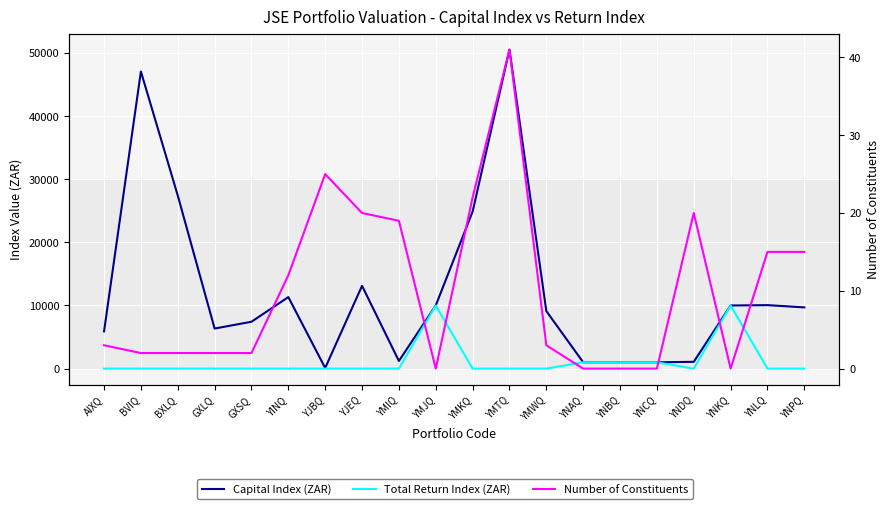

How many values in the Number of Constituents series exceed 3?

9